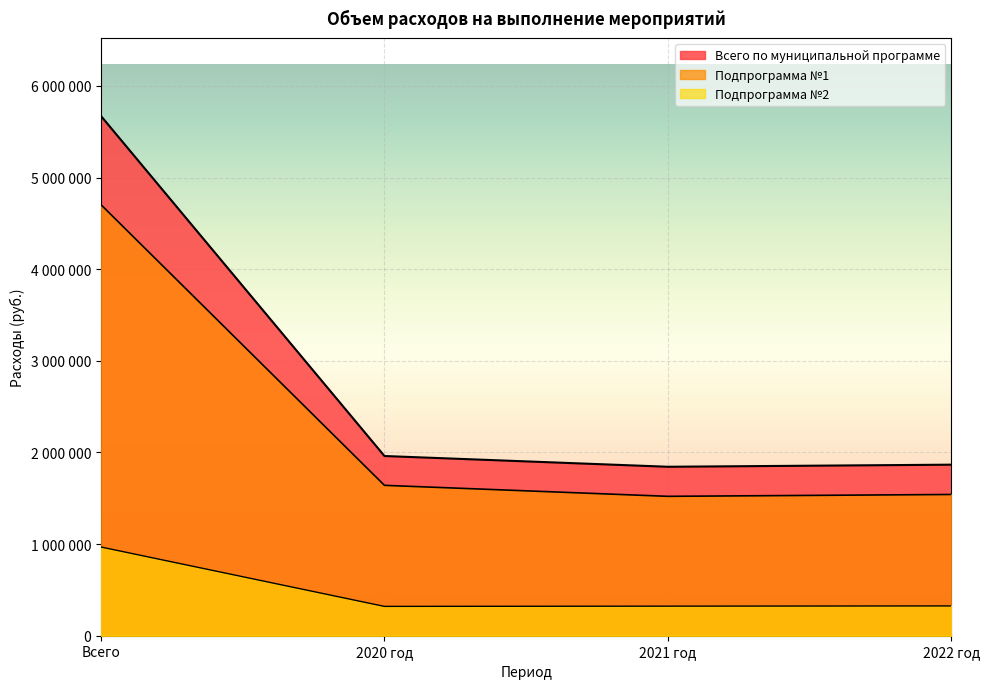

What is the minimum value shown in the chart?

320000